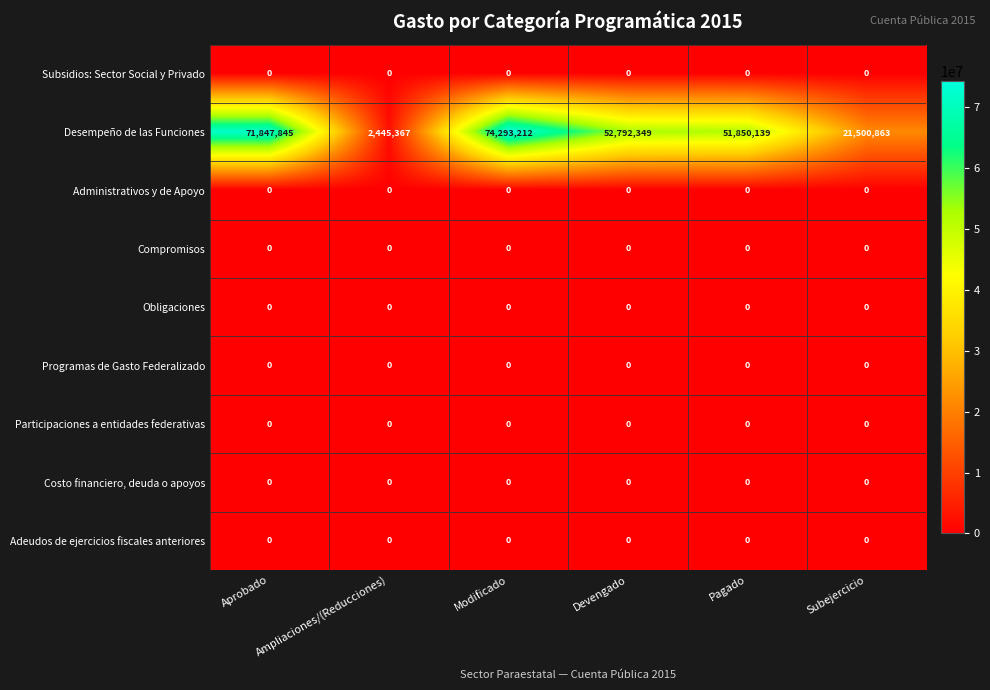

Between Aprobado and Ampliaciones/(Reducciones), which series saw the biggest shift?

Desempeño de las Funciones